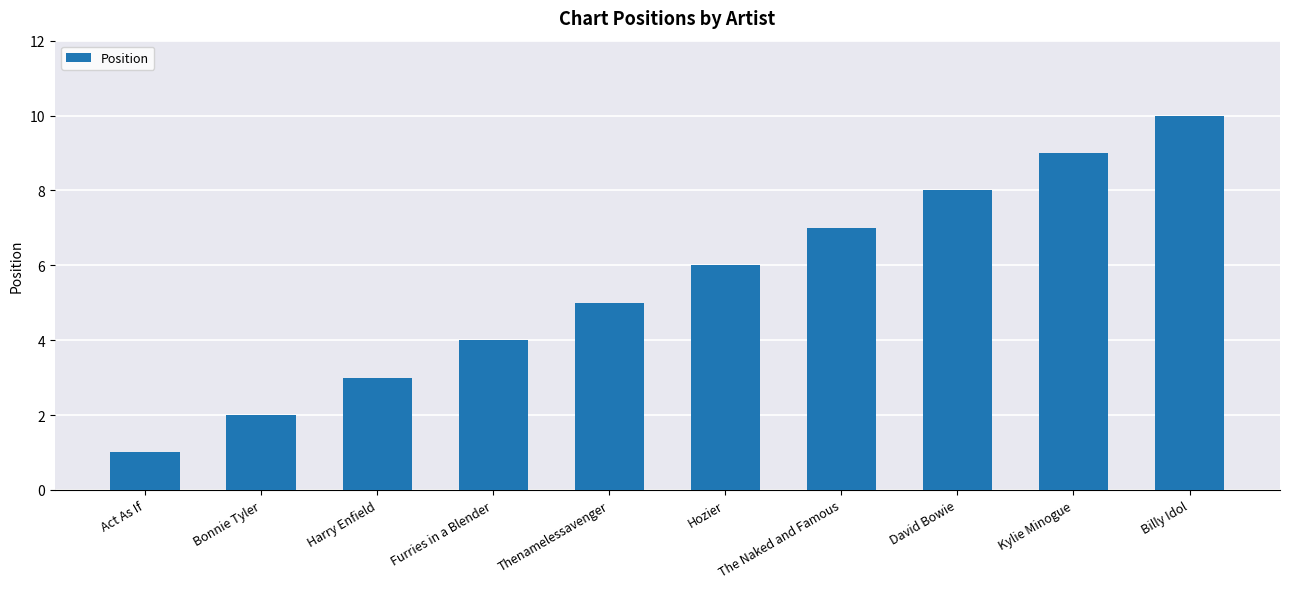

Approximately how many times larger is the value at Hozier compared to Bonnie Tyler?

3.0